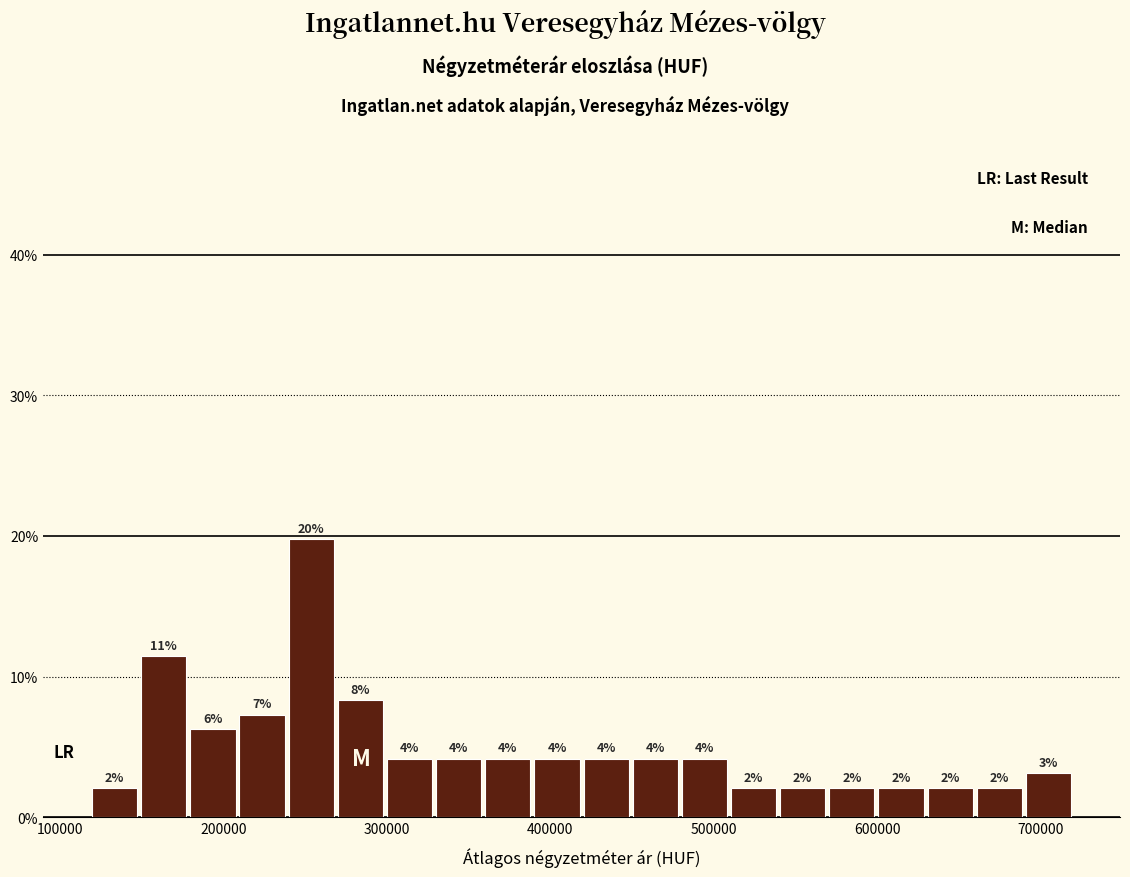

Read against the x-axis, roughly where is the centre of the tallest bar?

250000